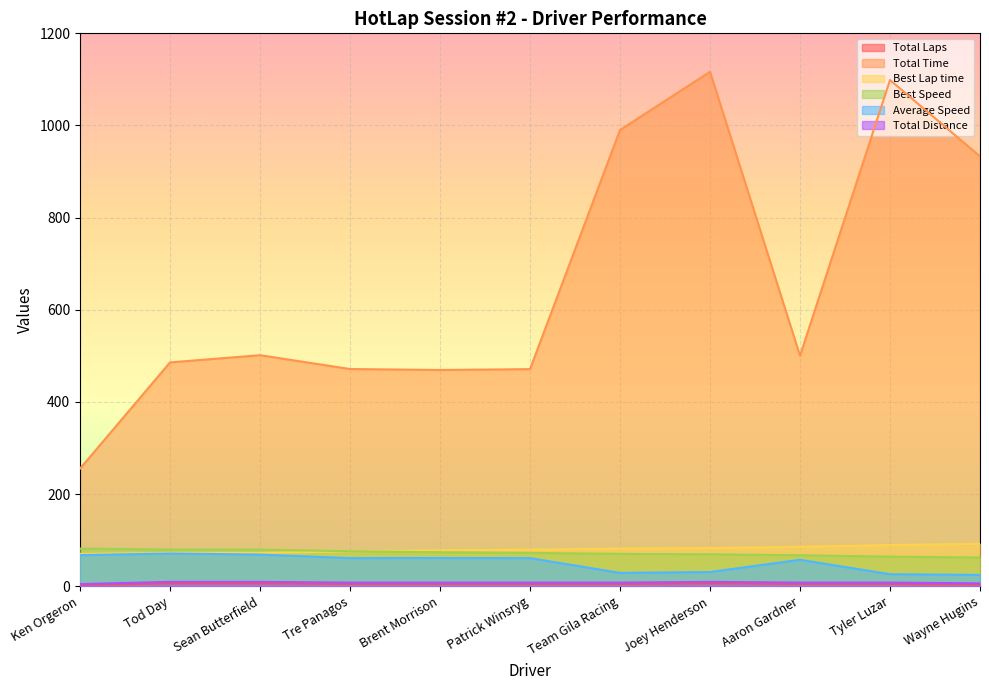

List the labels in order of Total Laps value, smallest first.

Ken Orgeron, Wayne Hugins, Tre Panagos, Brent Morrison, Patrick Winsryg, Team Gila Racing, Aaron Gardner, Tyler Luzar, Tod Day, Sean Butterfield, Joey Henderson